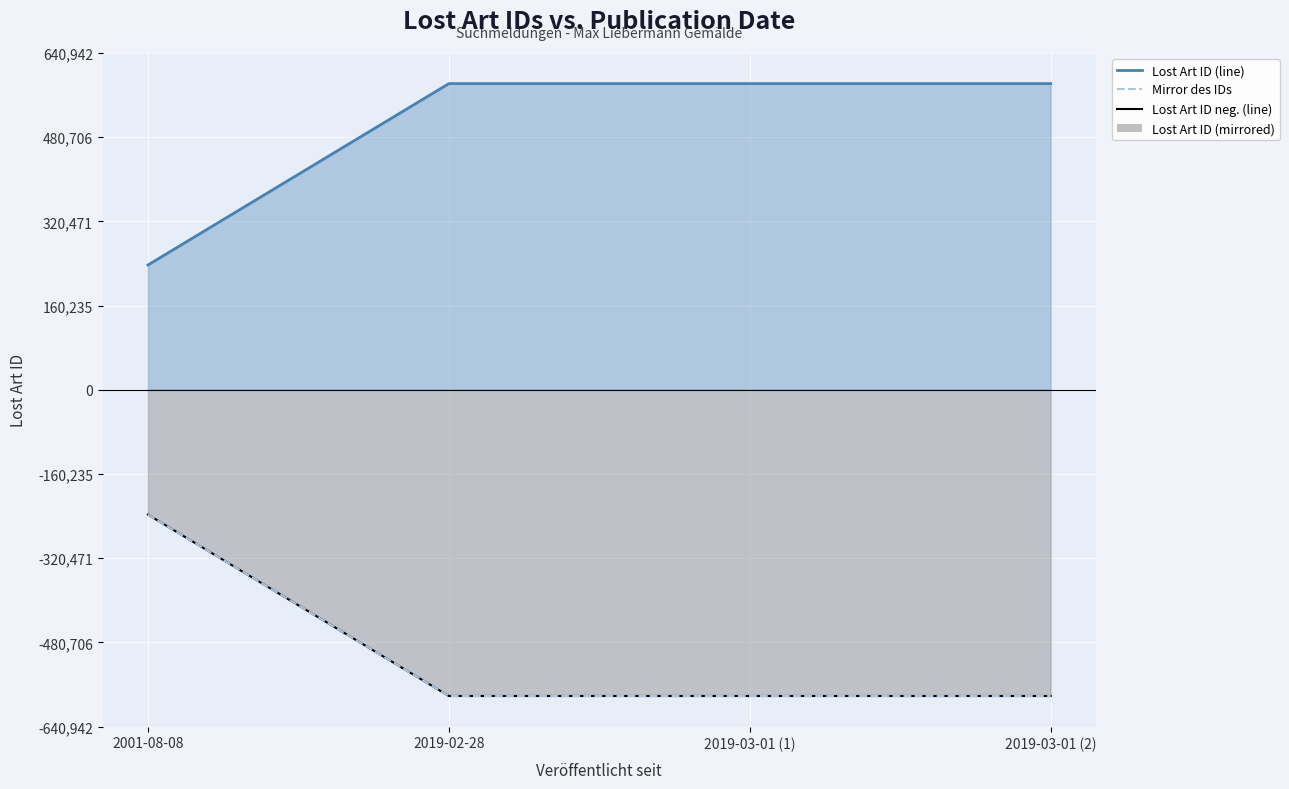

List the series in order of their peak value, highest first.

Lost Art ID (line), Lost Art ID neg. (line), Mirror des IDs